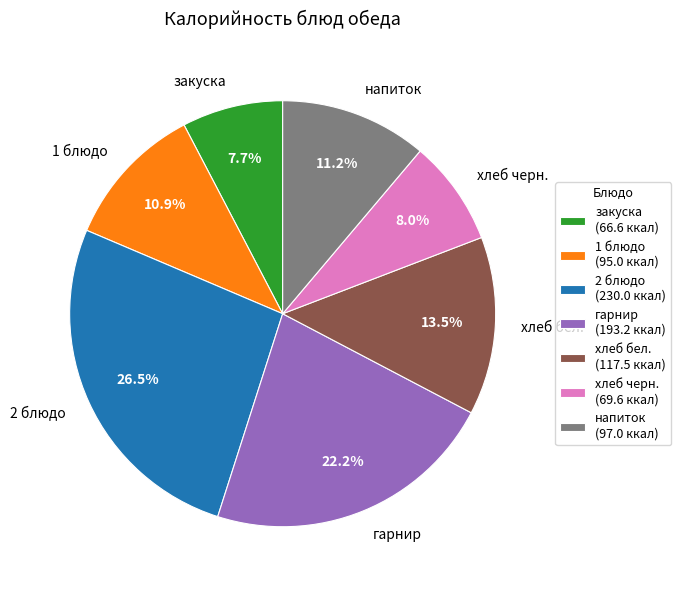

Approximately how many times larger is the value at хлеб черн. compared to закуска?

1.0